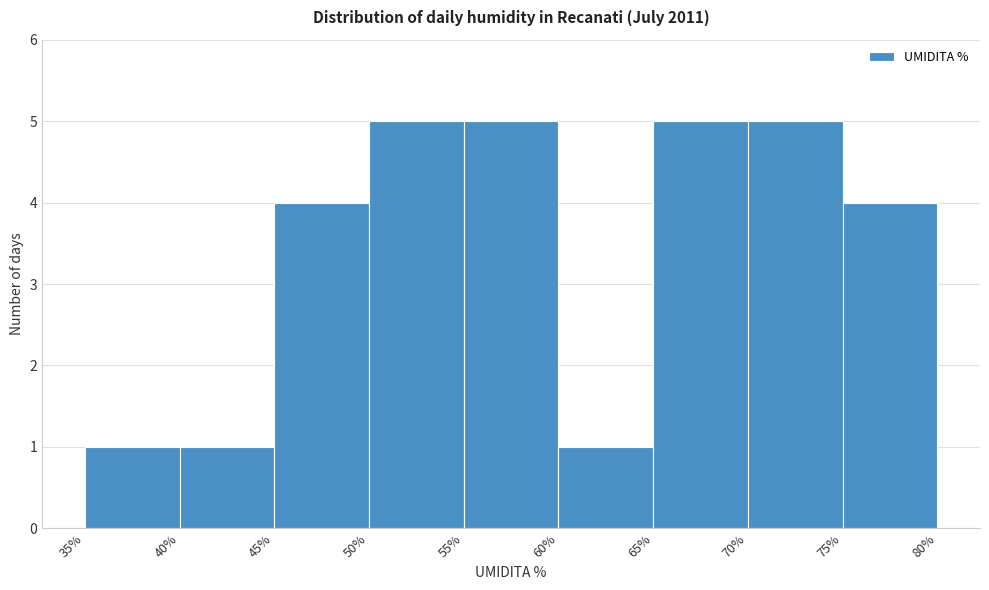

How tall is the bar that spans 60% to 65% on the x-axis? The values are not printed on the chart, so give them approximately, as read against the axis.

1